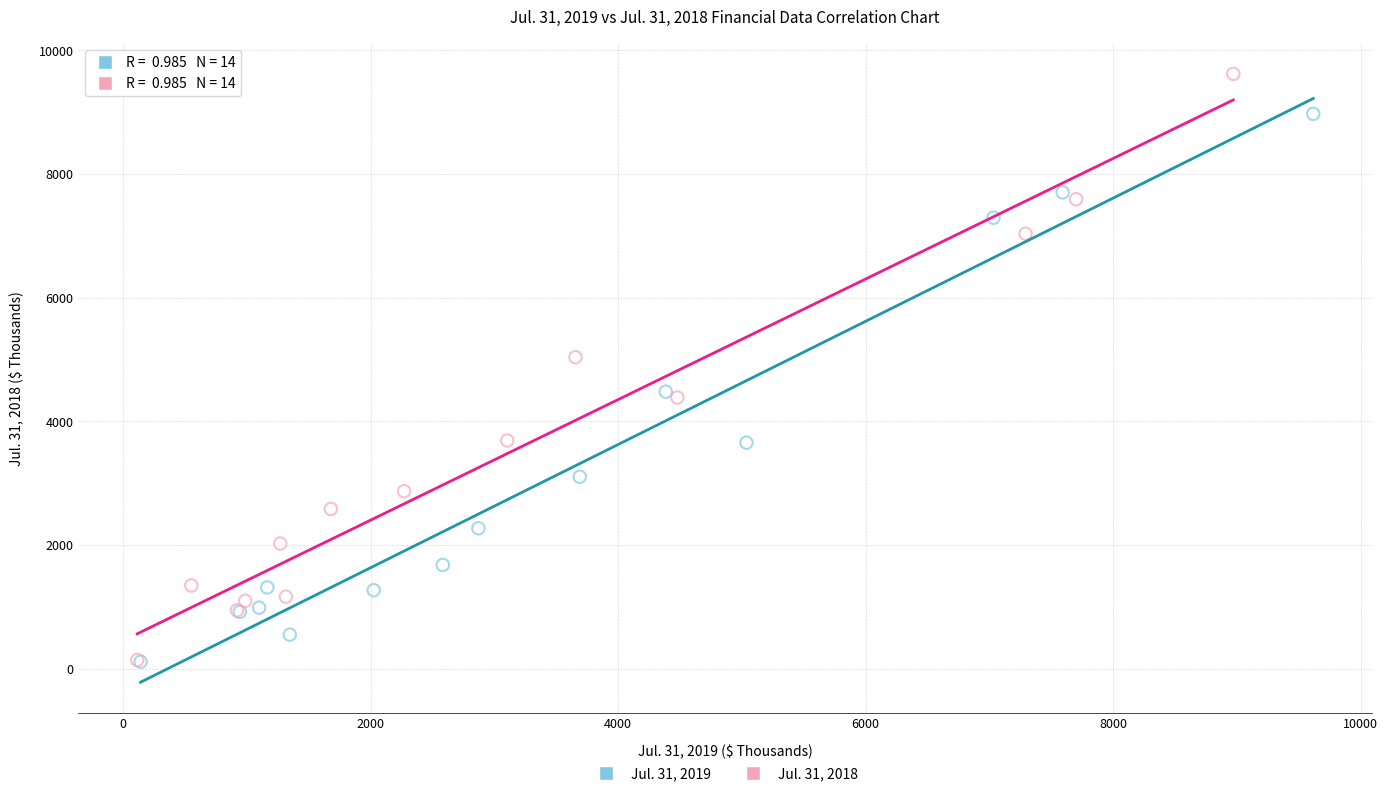

Which series has the largest Y range (max minus min)?

Jul. 31, 2018